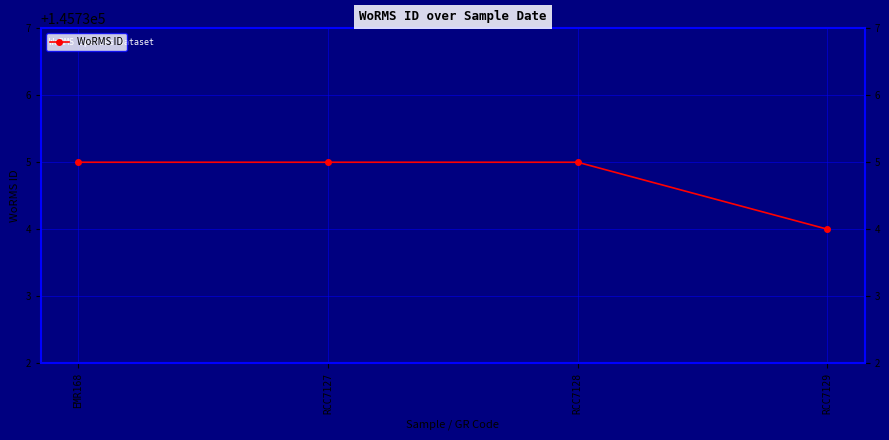

Does the chart have visible grid lines?

Yes